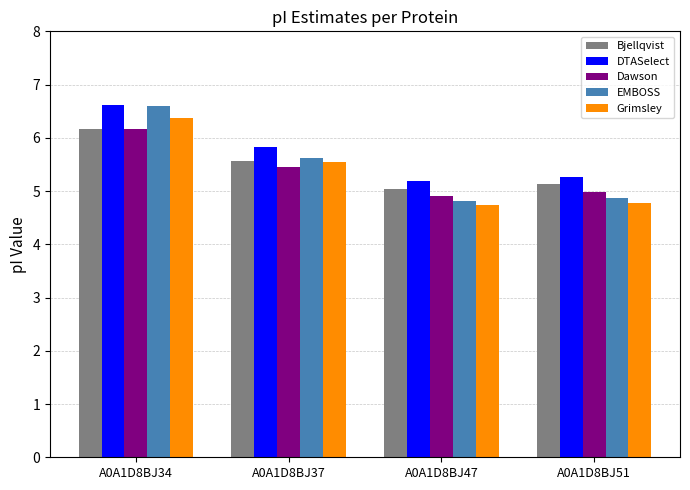

What is the difference between the highest and lowest values at A0A1D8BJ37?

0.4